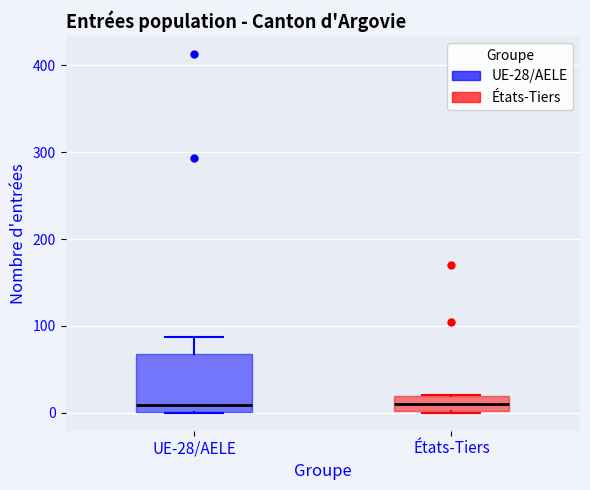

Reading left to right, transcribe this box plot: for each box, give where its median line is, the range the box spans, and where its two whiskers end, as read against the y-axis. The values are not printed on the chart, so give them approximately, as read against the axis.

UE-28/AELE: median 10, box 0 to 70, whiskers 0 to 90
États-Tiers: median 10, box 0 to 20, whiskers 0 to 20